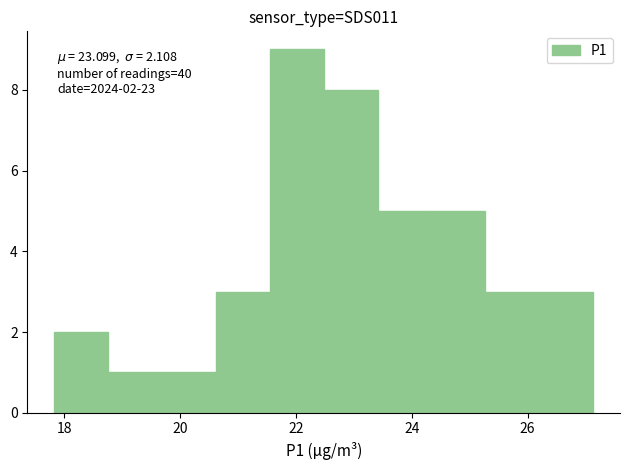

Over which range of the x-axis is the bar tallest?

21.6 to 22.4